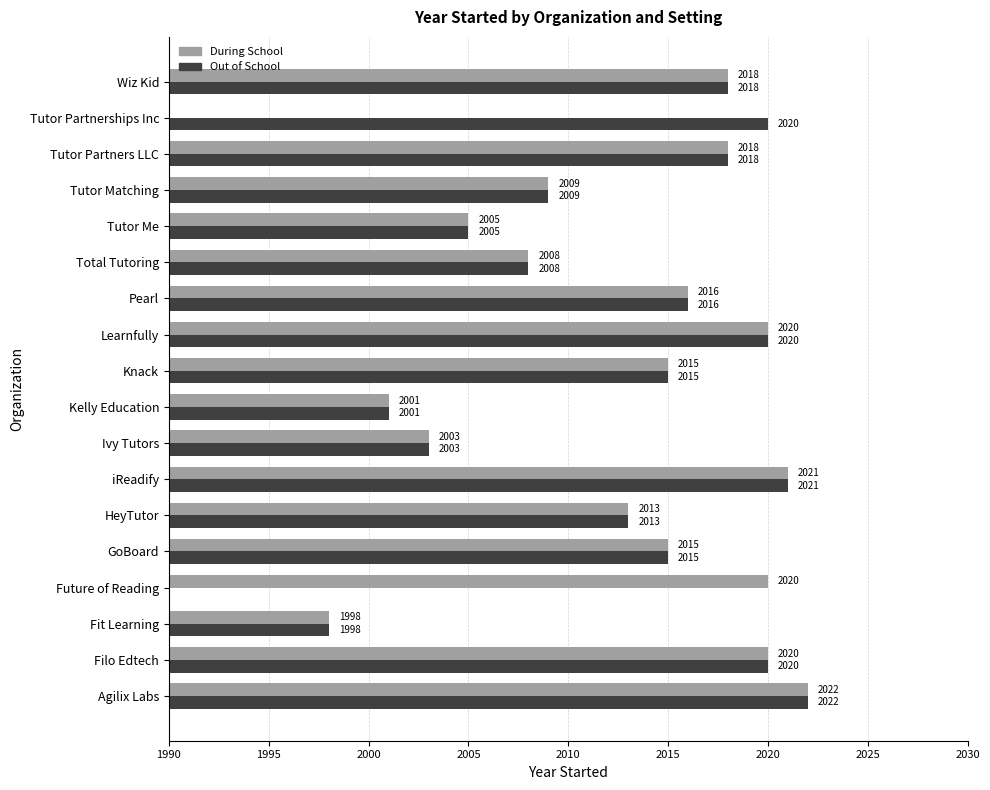

Rank the series by their maximum value, from lowest to highest.

During School, Out of School